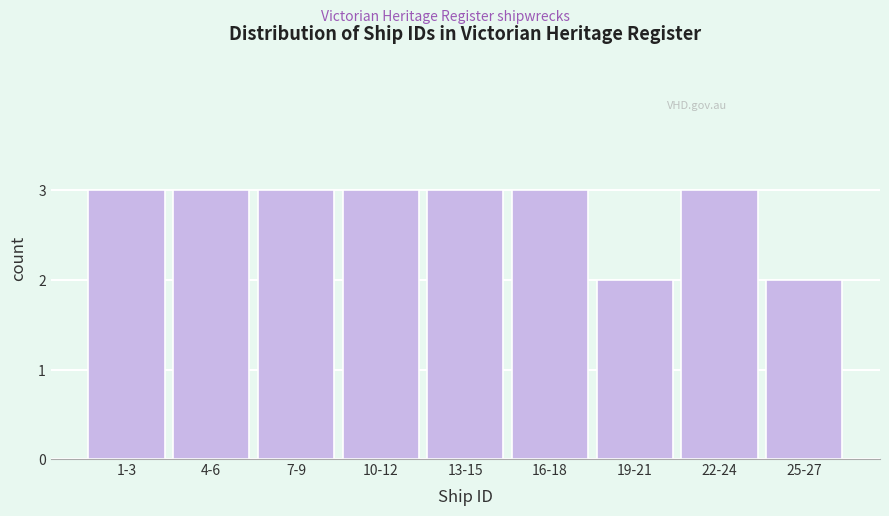

Reading left to right, list all the values displayed in this chart.

3	3	3	3	3	3	2	3	2